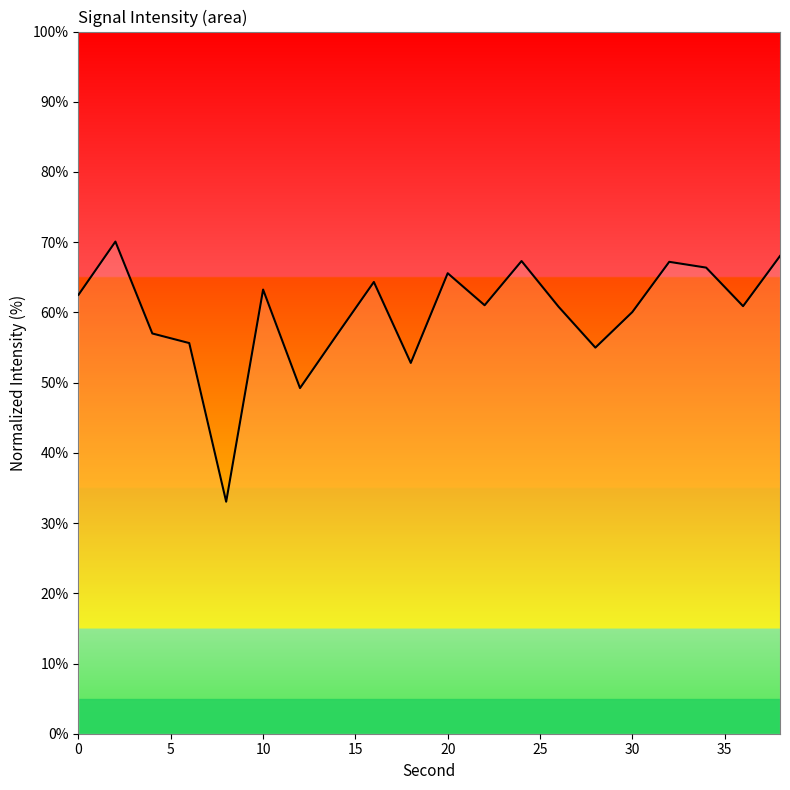

What is the minimum value shown in the chart?

33.0